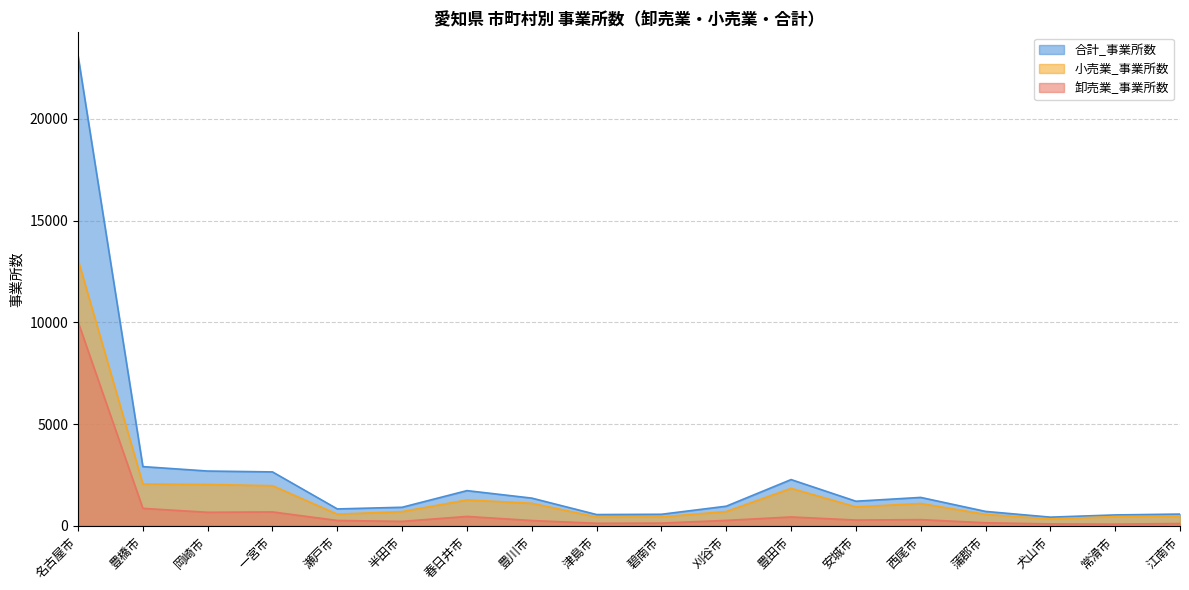

What is the difference between the maximum and minimum values in the 合計_事業所数 series?

22681